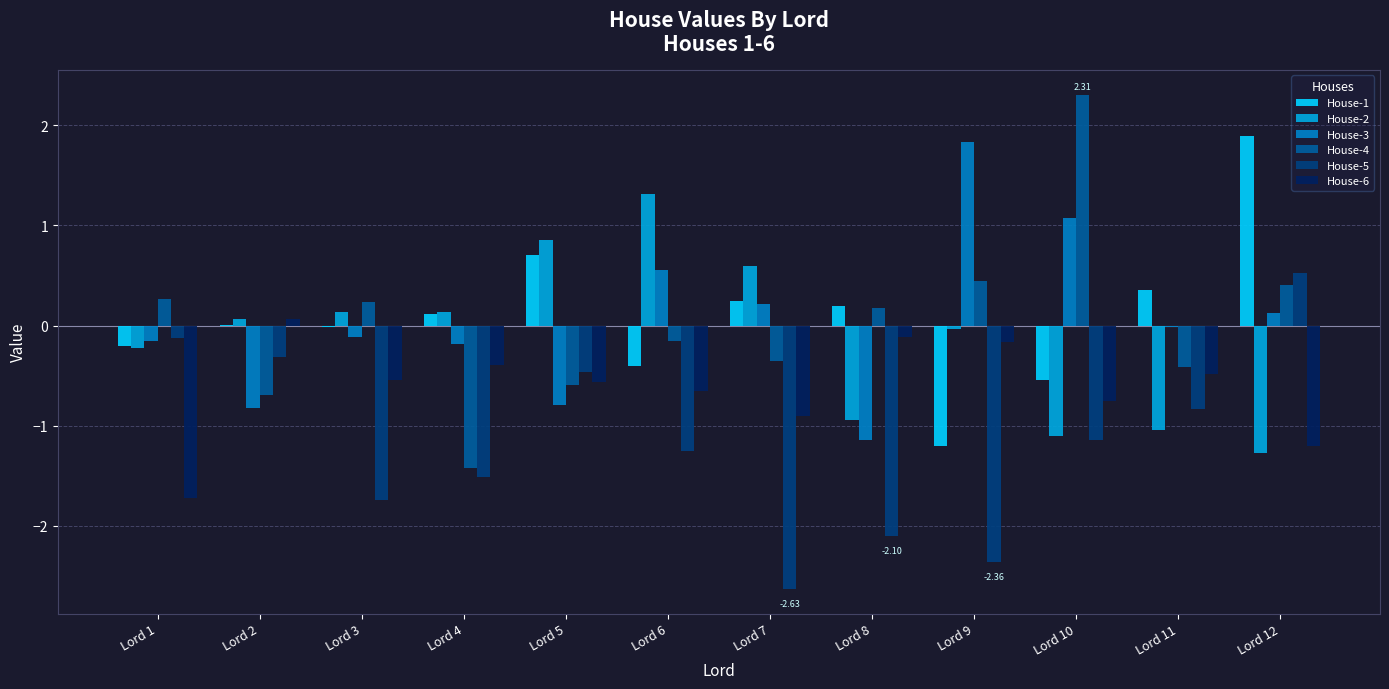

What is the sum of all House-5 values?

-13.9